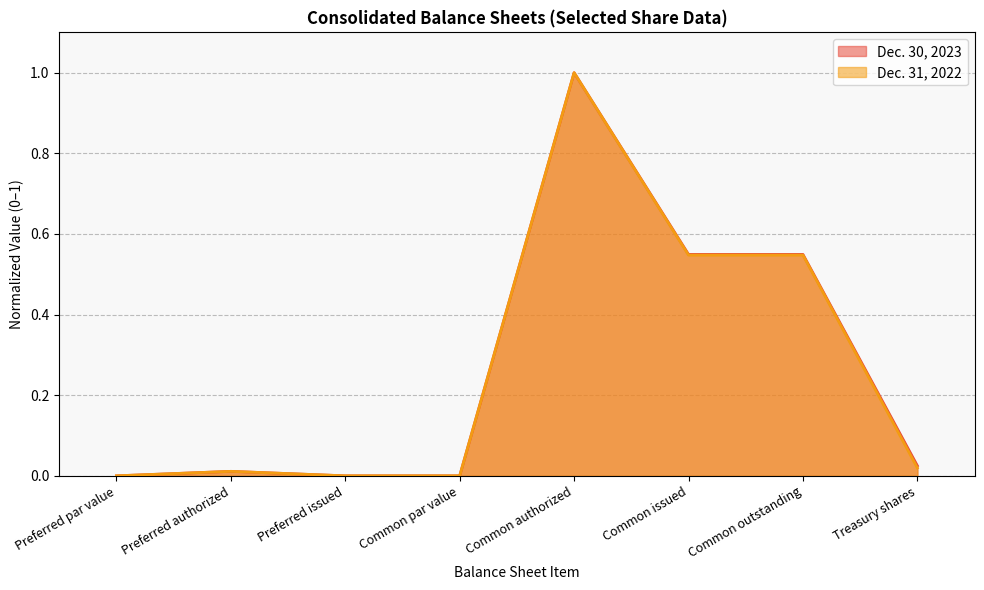

The Dec. 30, 2023 series shows 0.0 at Treasury shares. True or false?

False